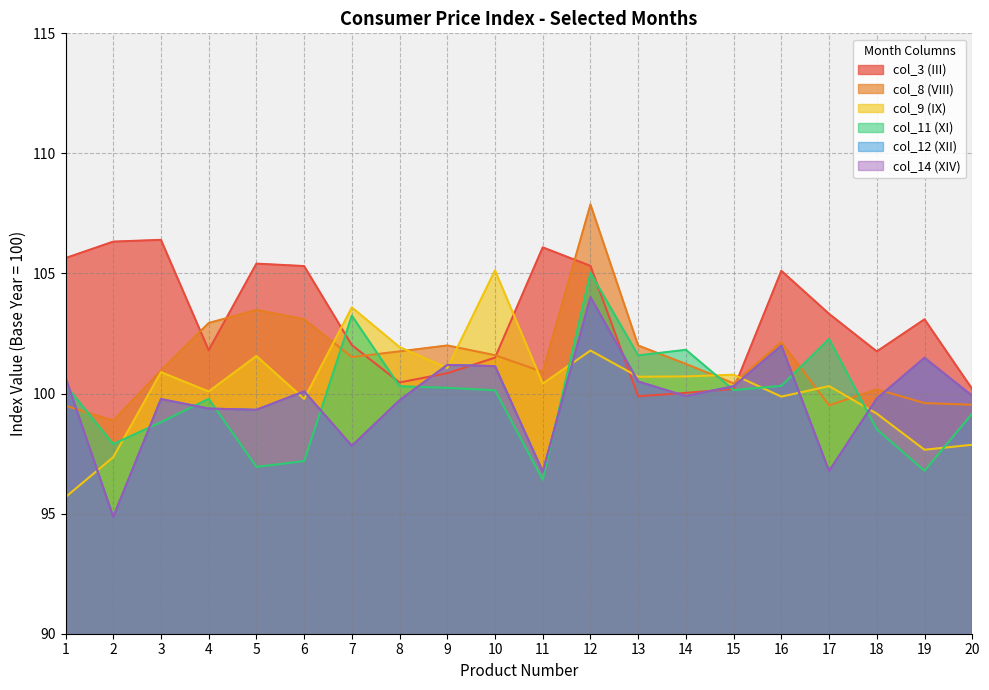

At which label does col_9 (IX) reach its minimum?

1